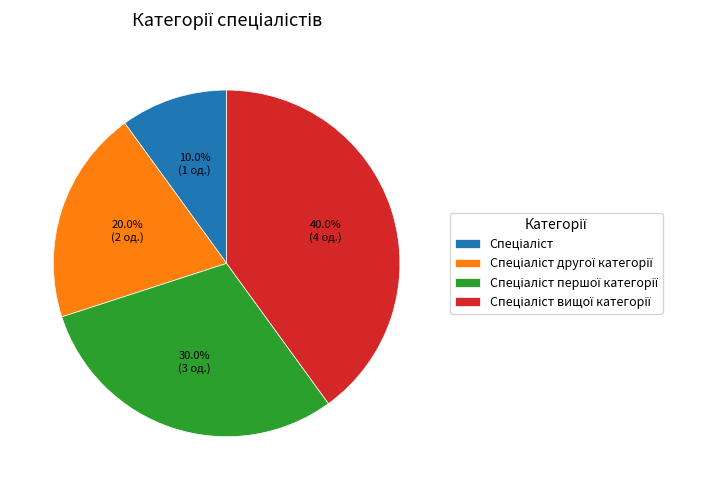

Is there any slice that represents more than half of the pie?

No